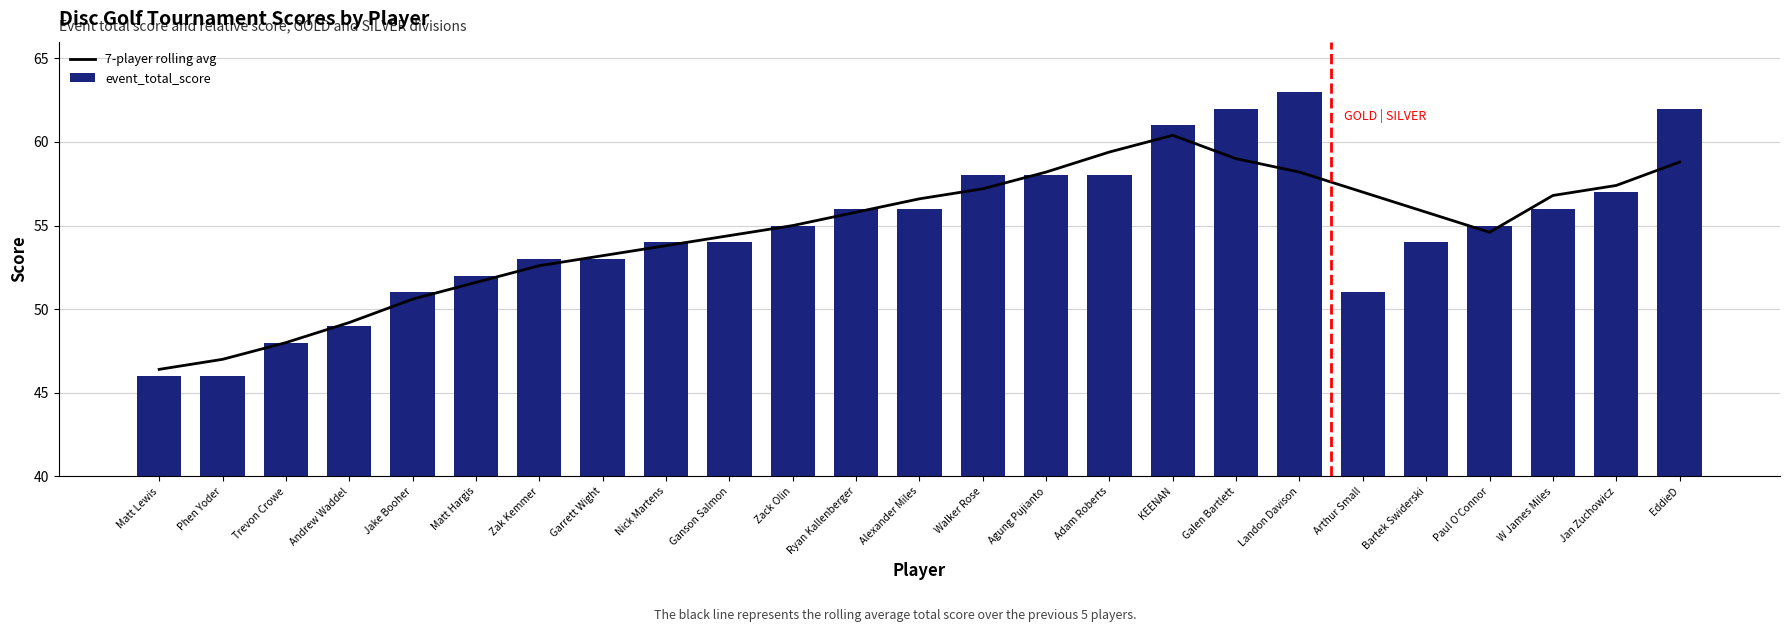

What is the sum of the event_total_score values at Ganson Salmon and Landon Davison?

117